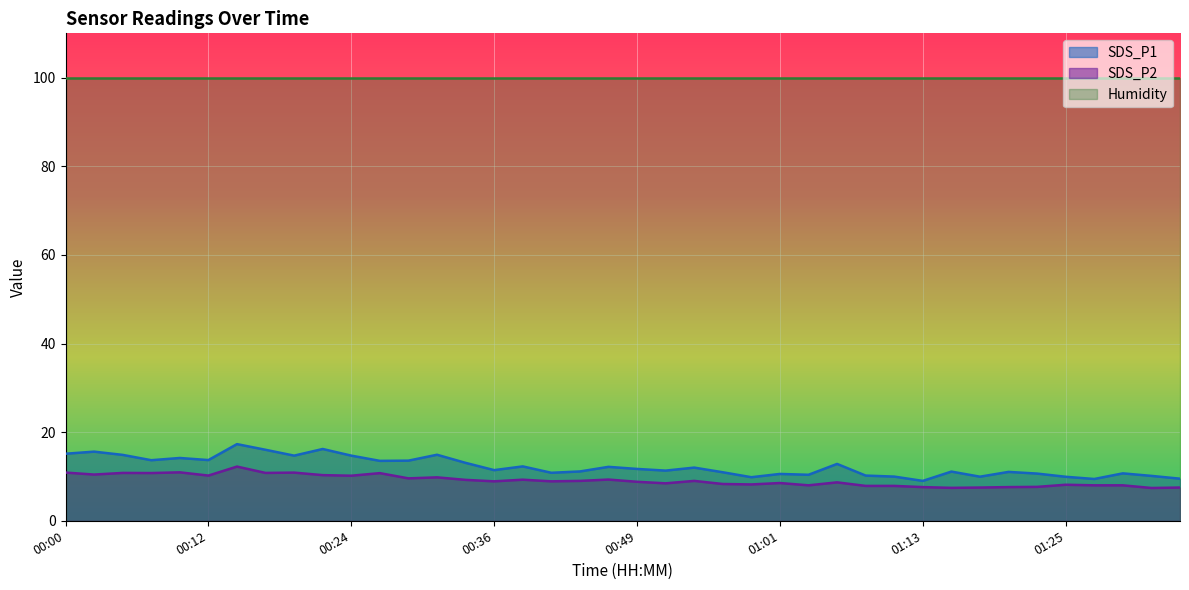

Where does the SDS_P1 series first go above 11?

00:00